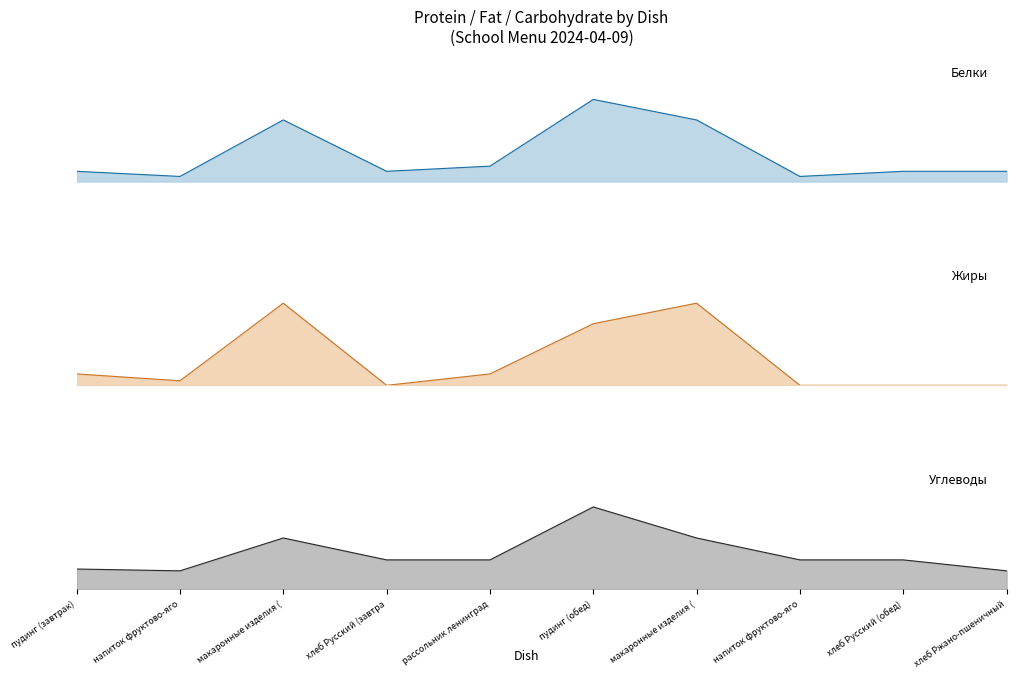

How many positive values does the Жиры (line) series have?

6